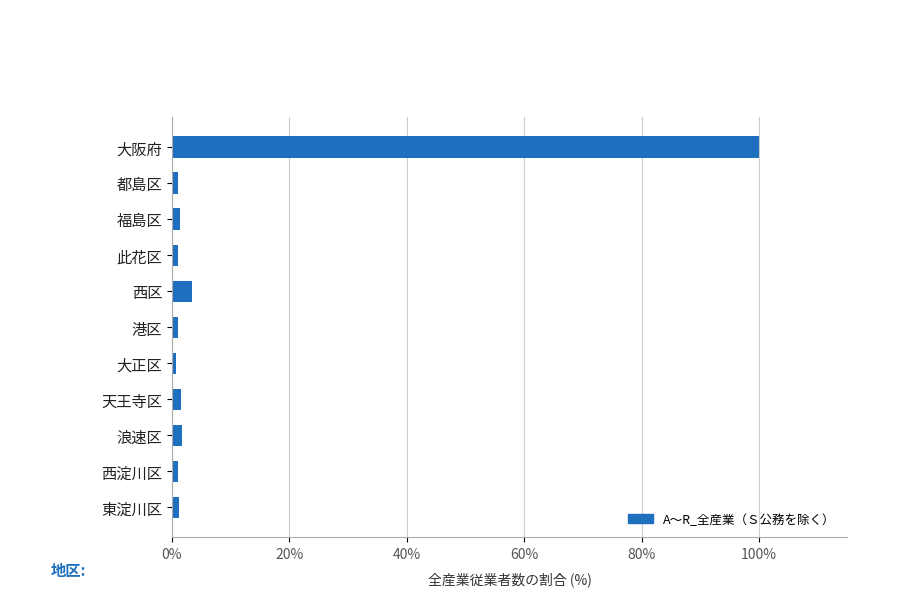

How many bars are there in total?

11